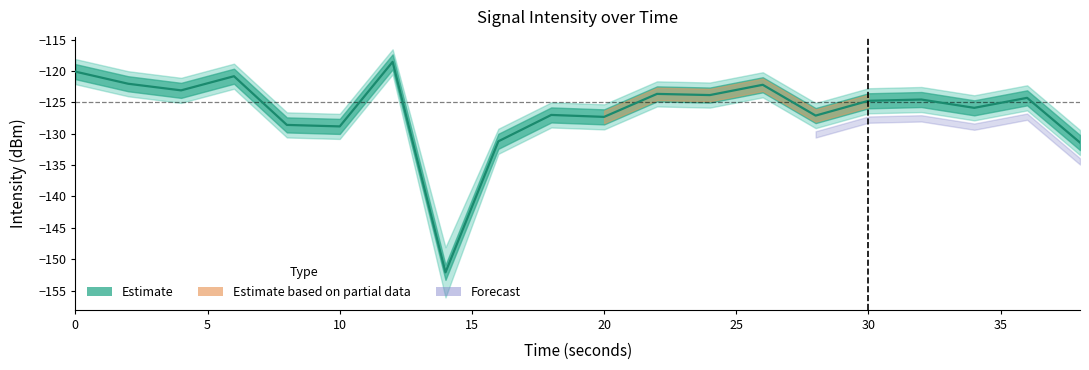

How many data points are less than -124?

12